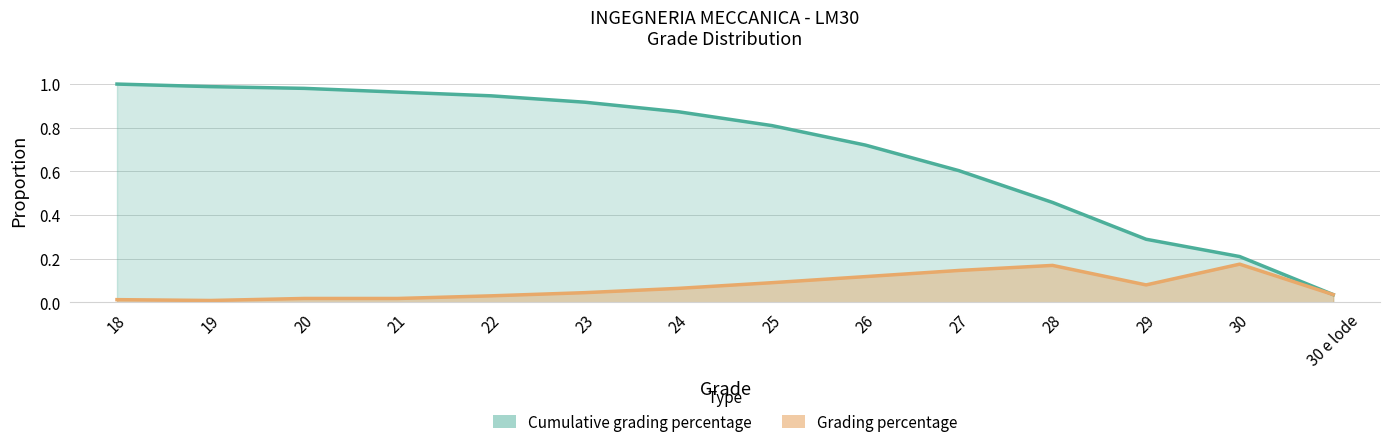

How many categories are shown in the chart?

14